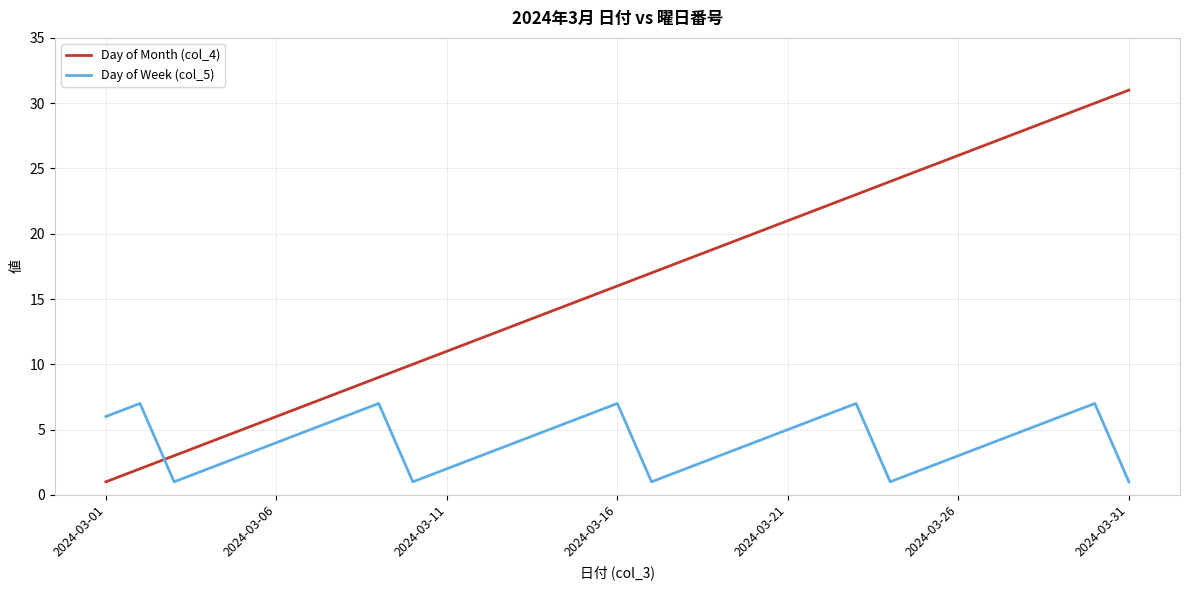

Rank the series by their average value, from highest to lowest.

Day of Month (col_4), Day of Week (col_5)